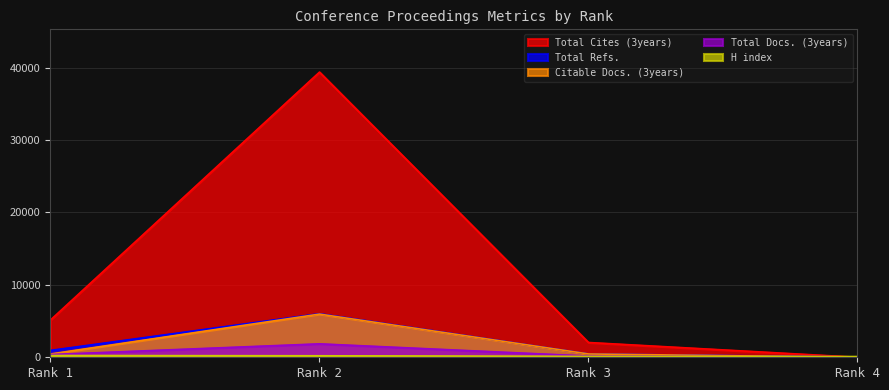

Reading left to right, transcribe all the data shown in this chart.

H index: 243	207	119	101
Total Docs. (3years): 374	1855	166	0
Total Refs.: 948	6017	464	34
Total Cites (3years): 5146	39378	2041	0
Citable Docs. (3years): 454	5964	459	0